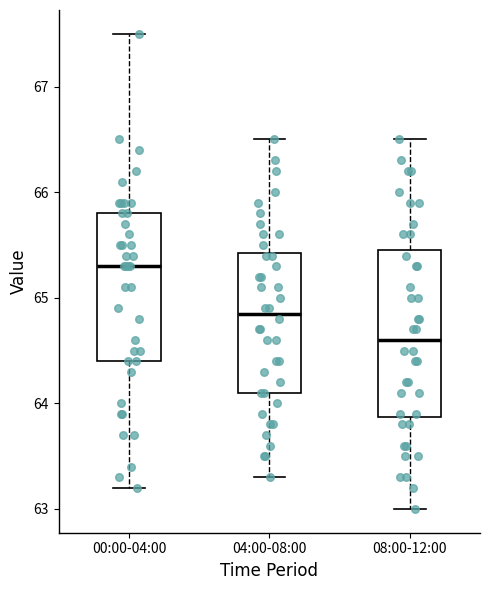

Which box has the highest median line?

00:00-04:00